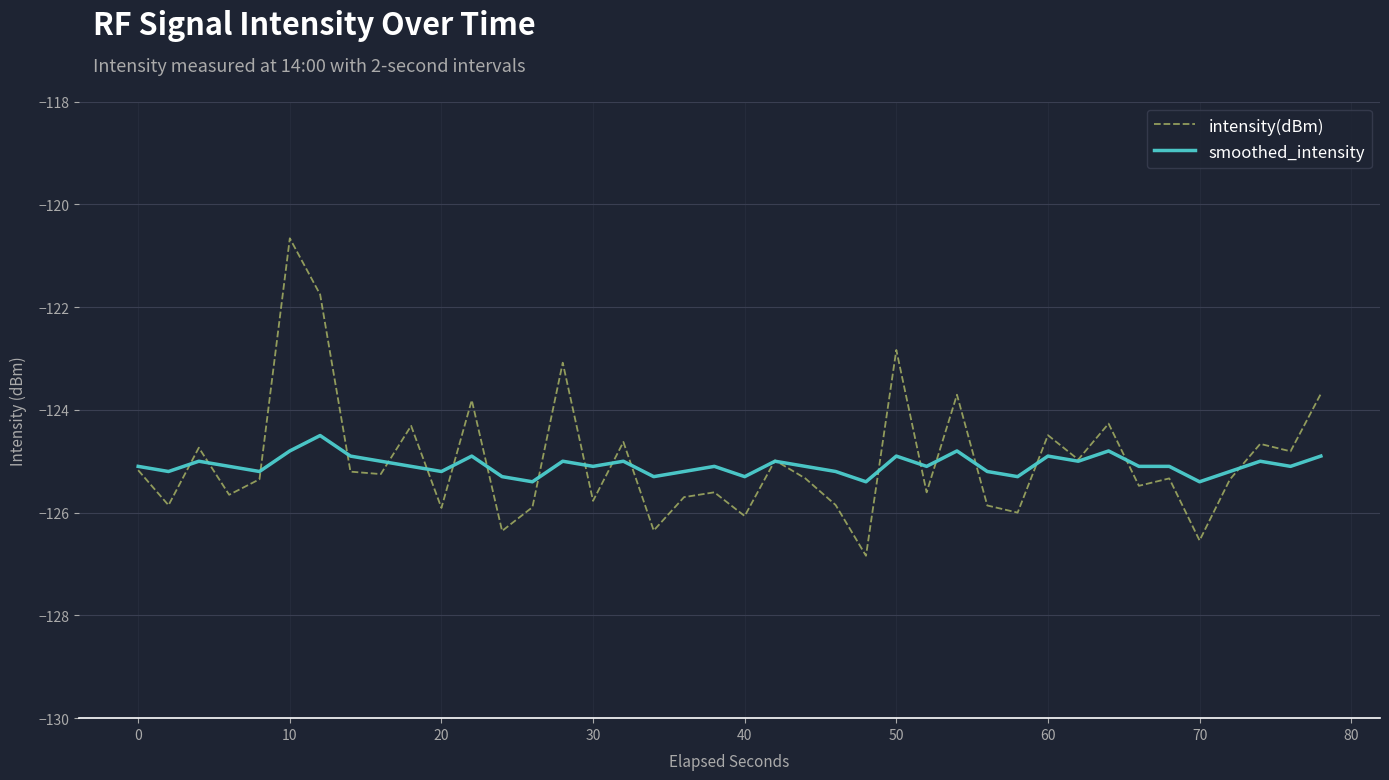

What is the minimum value shown in the chart?

-126.8